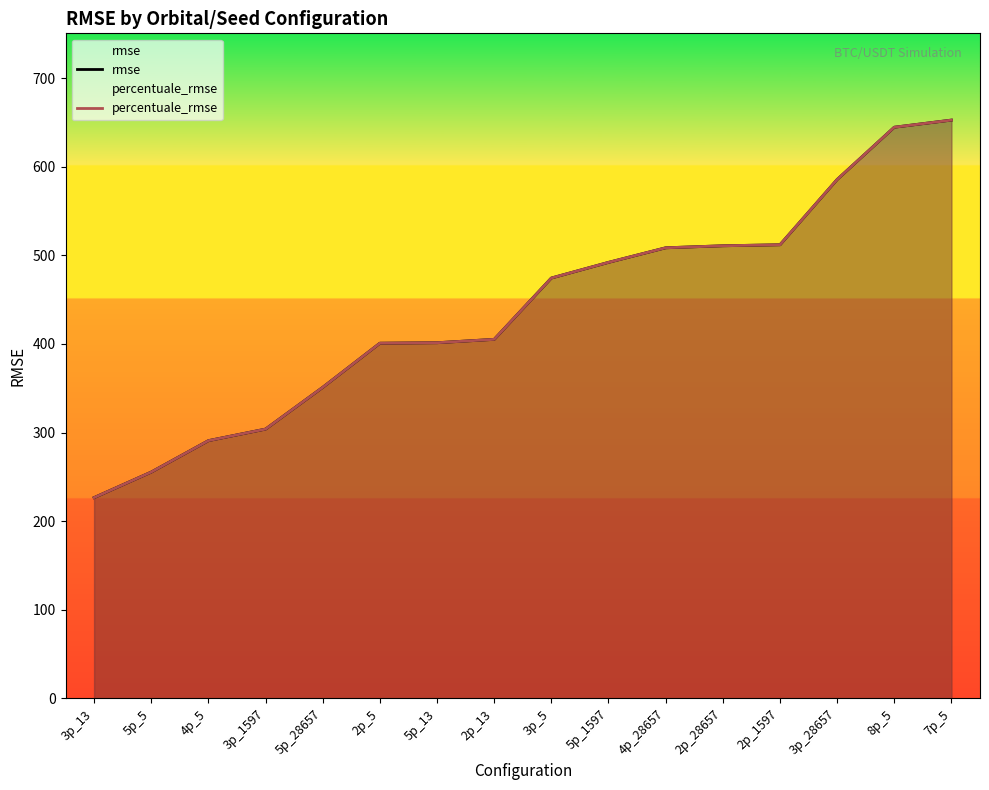

What is the approximate value of rmse at 5p_1597?

492.0